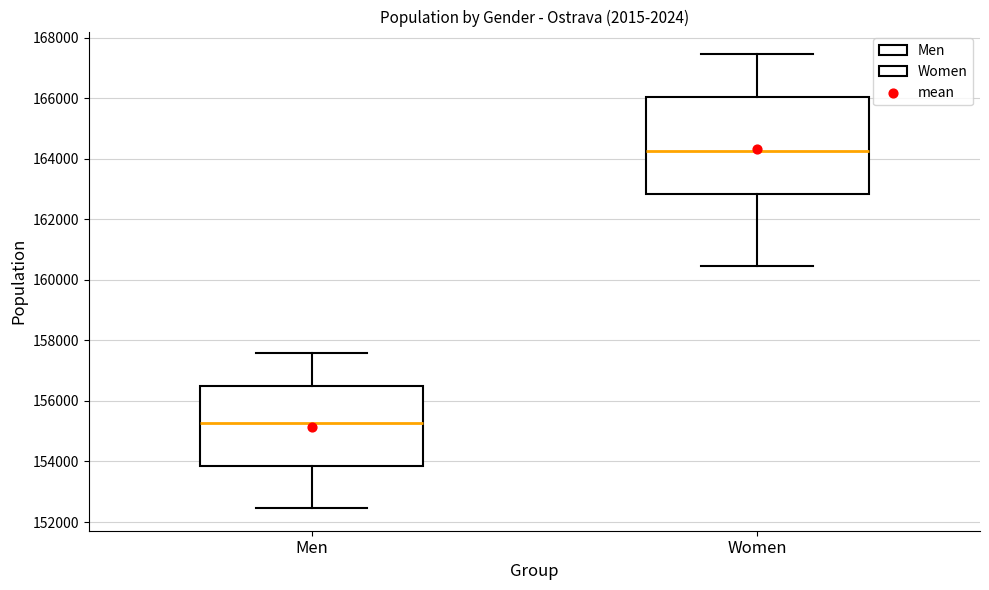

Which box has the highest median line?

Women